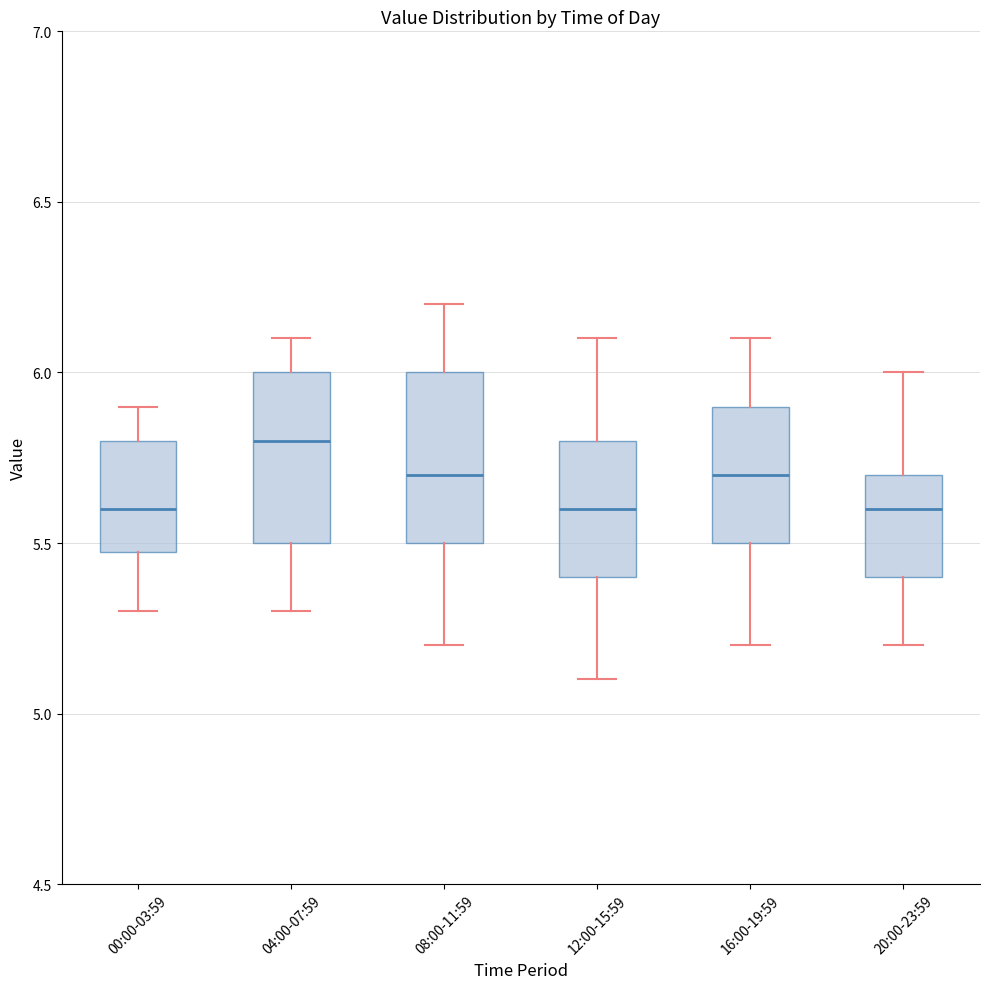

Where is the upper edge of the box for 00:00-03:59 on the y-axis? The values are not printed on the chart, so give them approximately, as read against the axis.

5.8